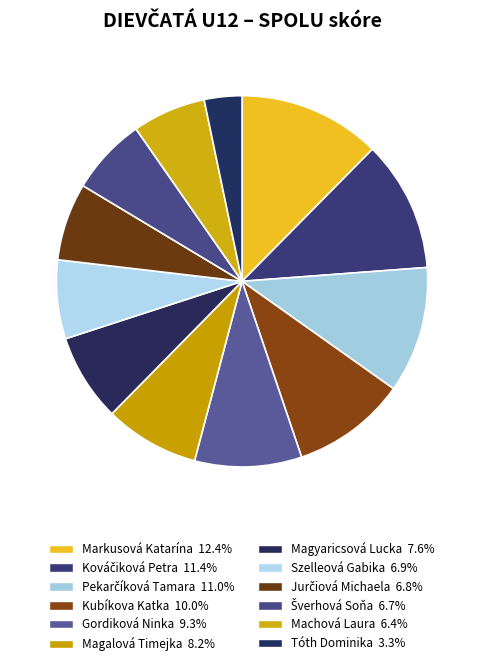

Is there a majority slice in this chart?

No